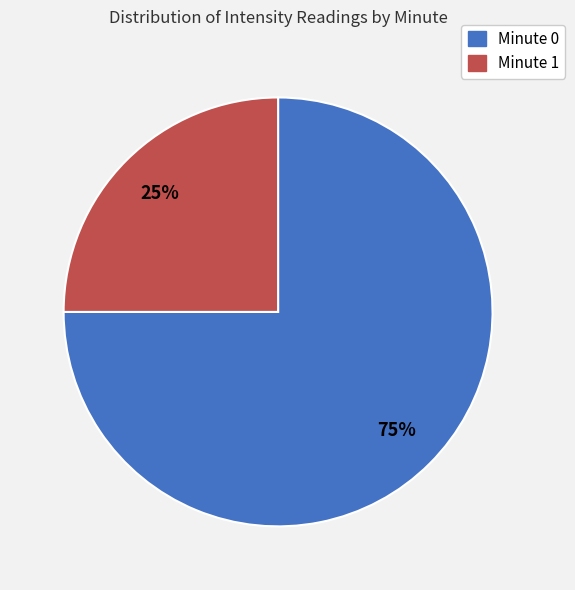

Which has a higher value, Minute 1 or Minute 0?

Minute 0